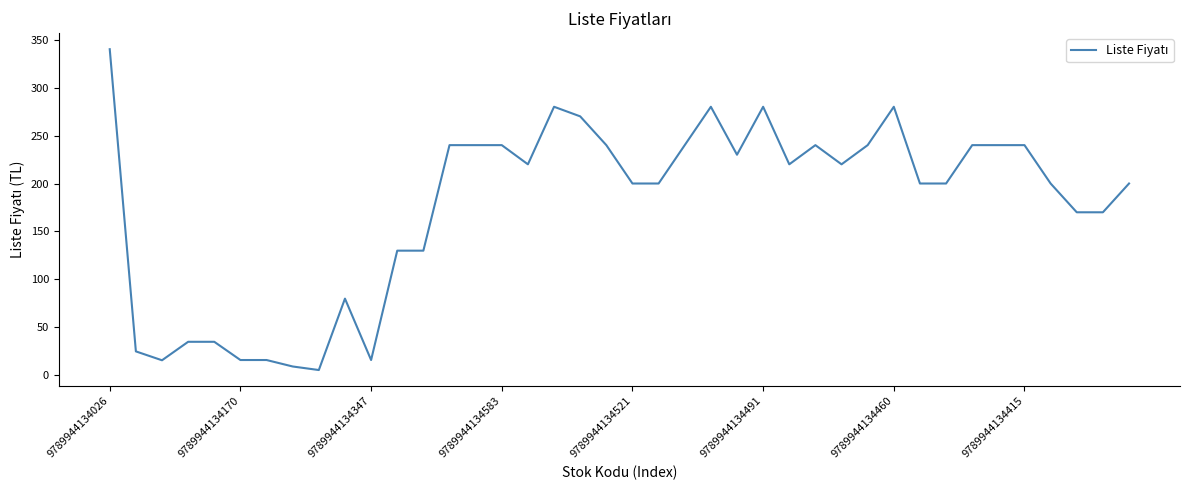

What is the maximum value shown in the chart?

340.0